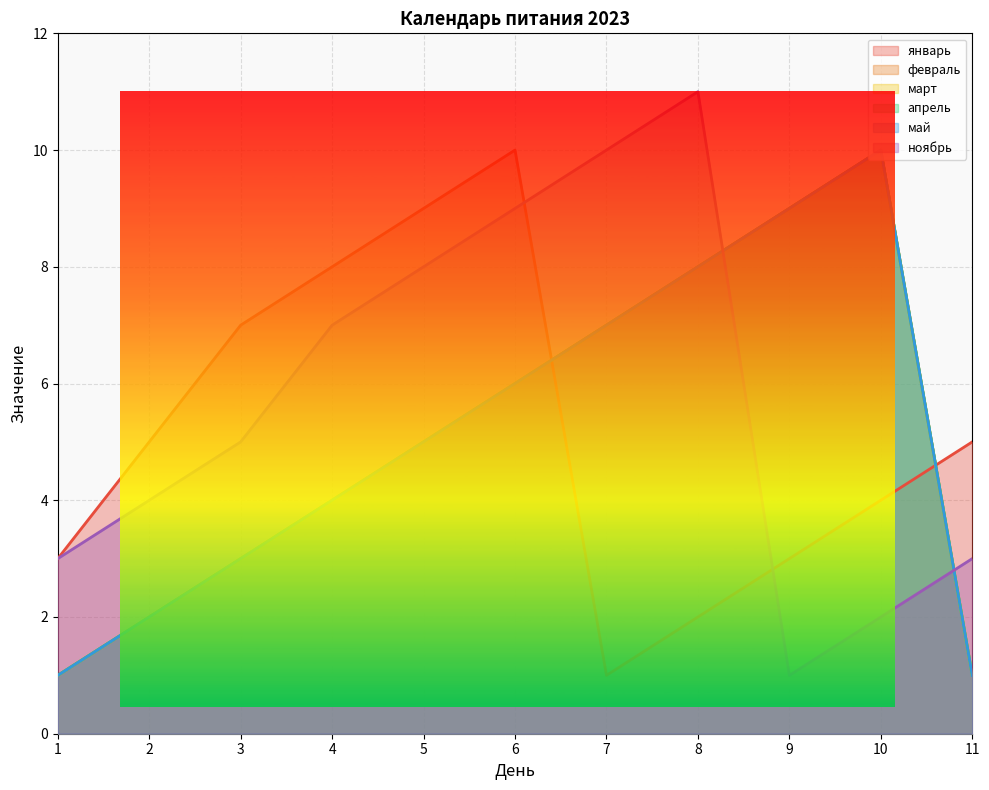

True or false: январь and апрель intersect in this chart.

True